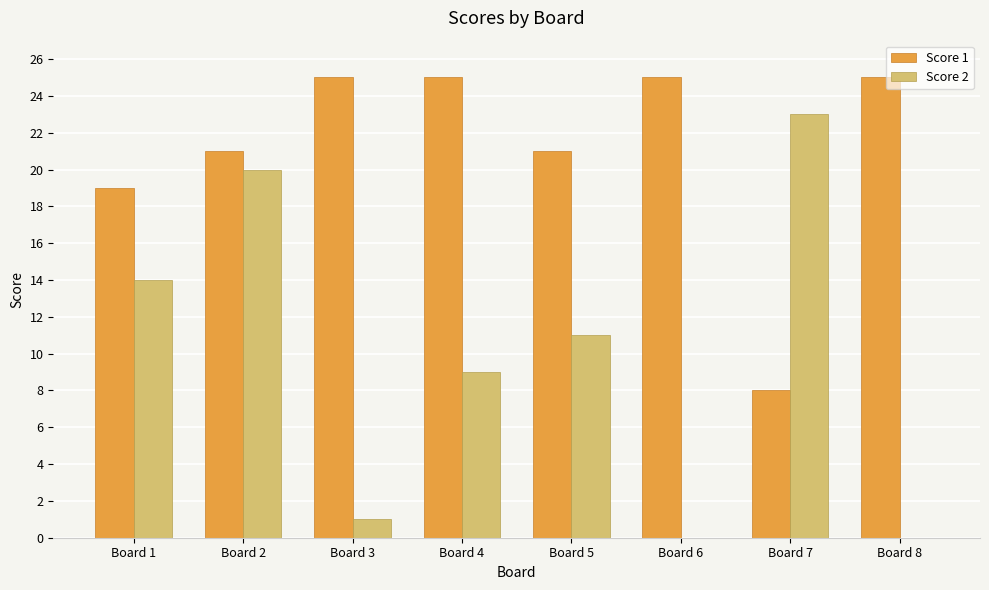

What is the sum of all Score 2 values?

78